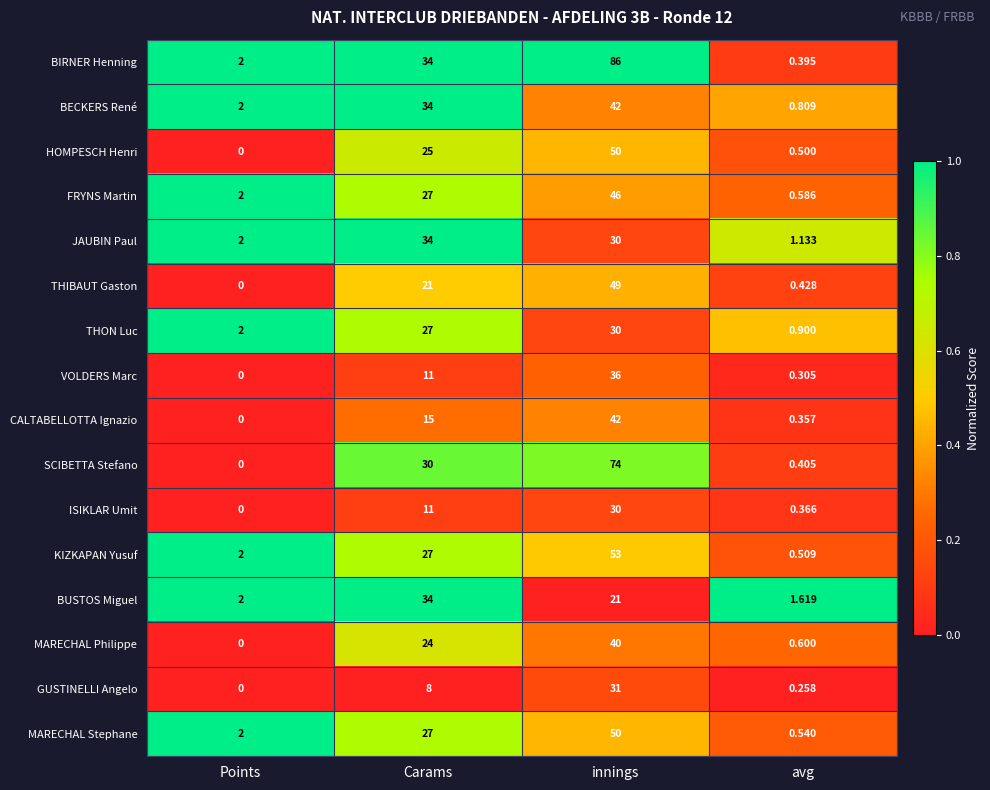

Where is BIRNER Henning nearest to the value 43?

Carams